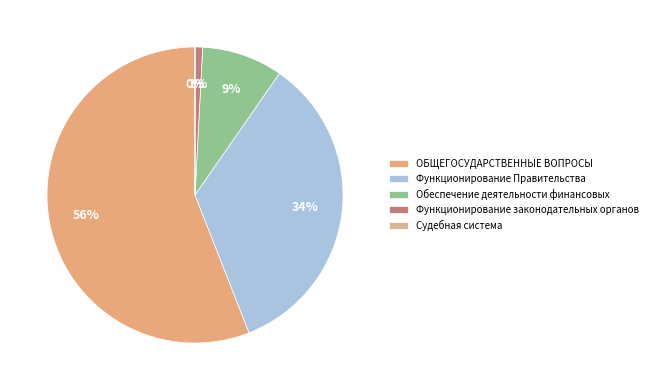

To the nearest percent, what is the difference between the ОБЩЕГОСУДАРСТВЕННЫЕ ВОПРОСЫ and Функционирование законодательных органов slice percentages?

55%